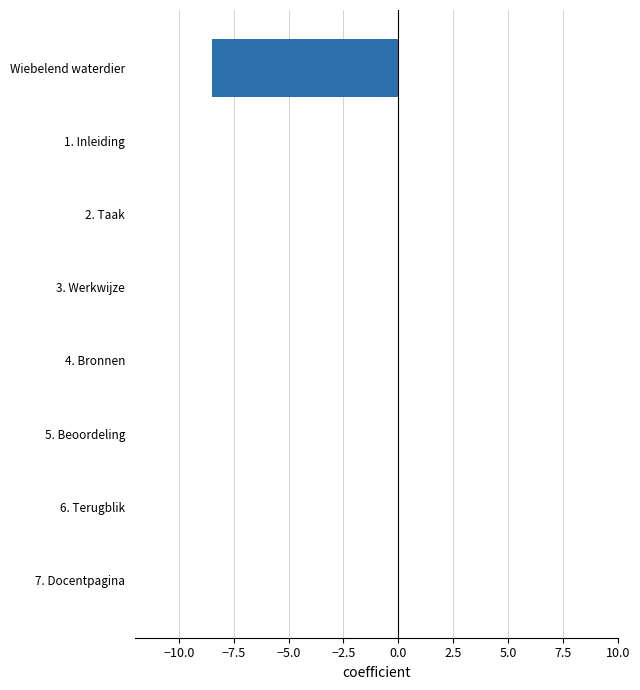

What is the sum of all values?

-8.5